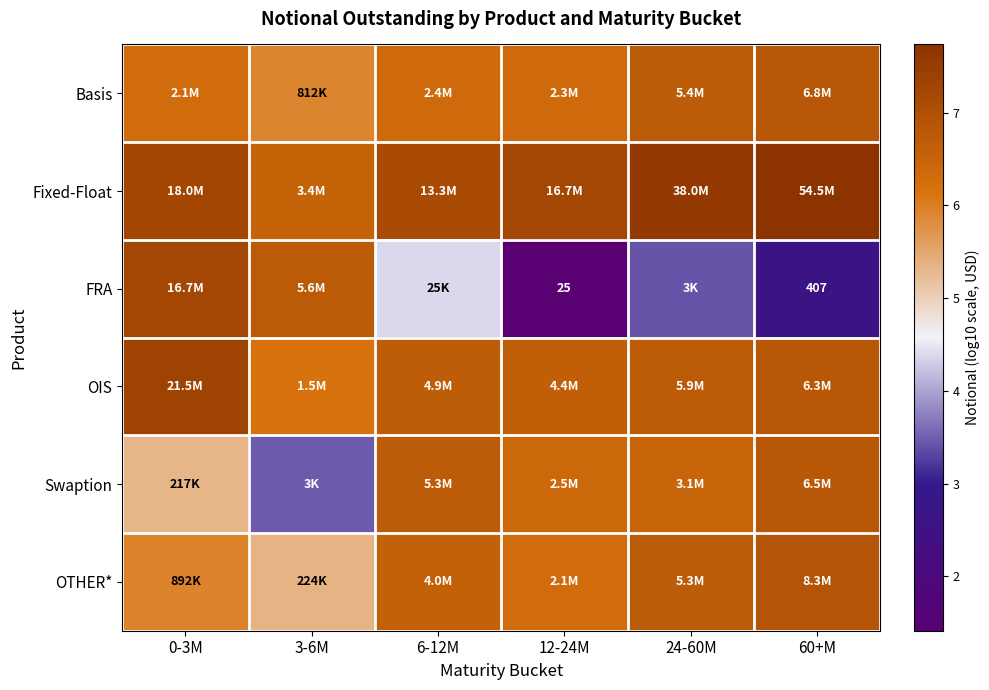

Is it true that Basis equals 3.6 at 3-6M?

False